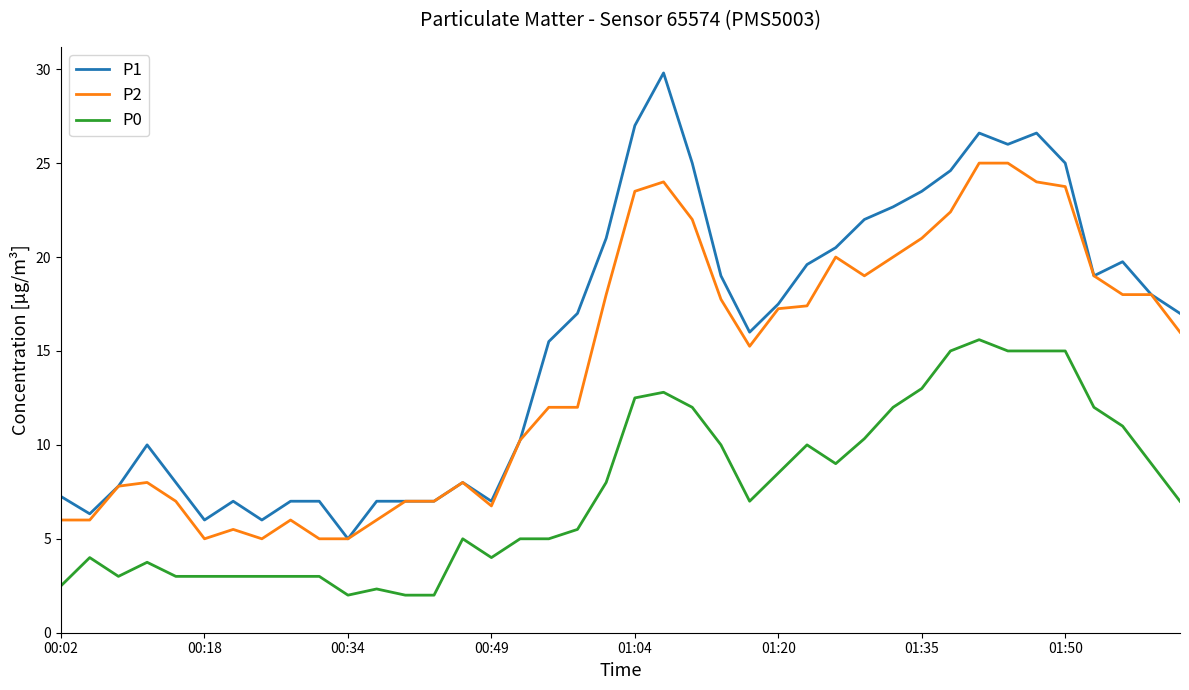

List the series in order of their overall mean, lowest first.

P0, P2, P1